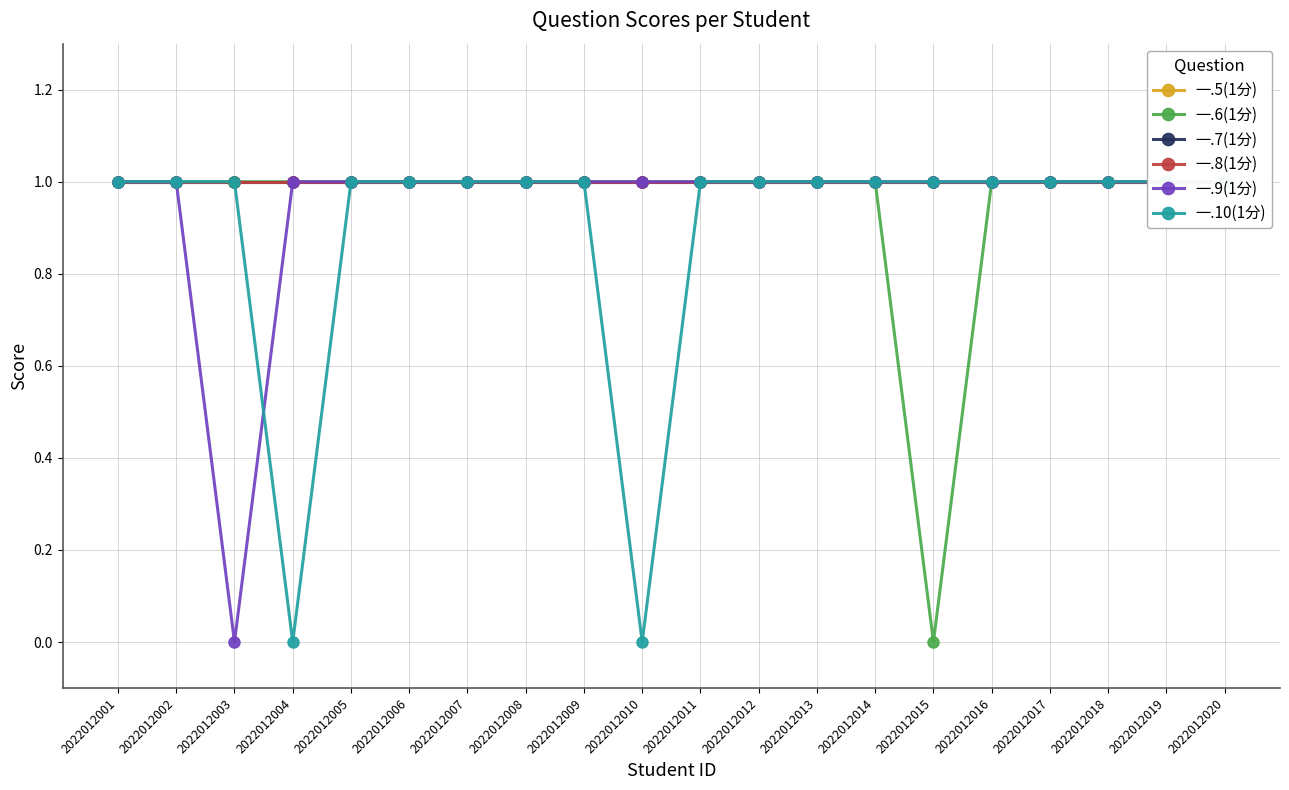

Between 2022012017 and 2022012001, which is larger?

2022012017